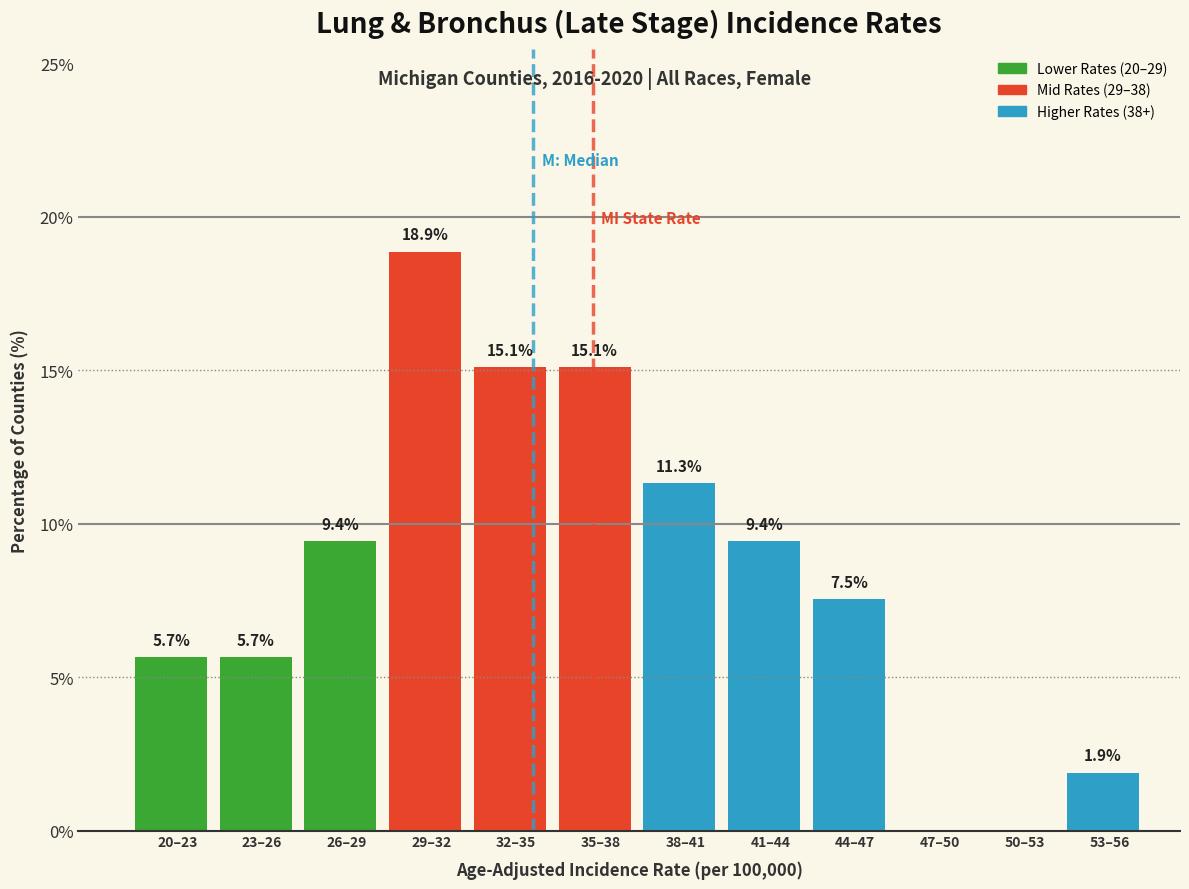

Reading left to right, extract all data points from this chart.

20–23=5.7	23–26=5.7	26–29=9.4	29–32=18.9	32–35=15.1	35–38=15.1	38–41=11.3	41–44=9.4	44–47=7.5	47–50=0.0	50–53=0.0	53–56=1.9